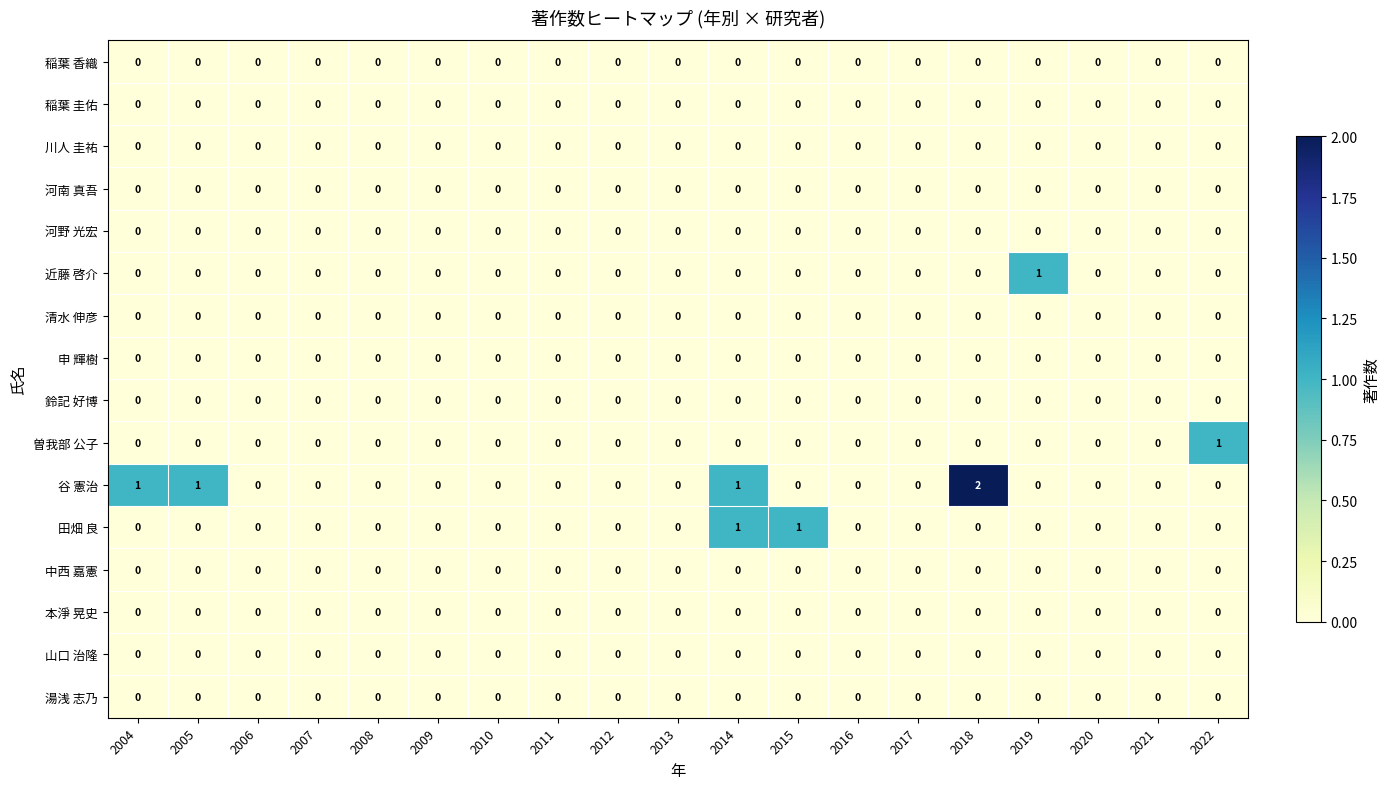

The 河野 光宏 series shows 0 at 2004. True or false?

True